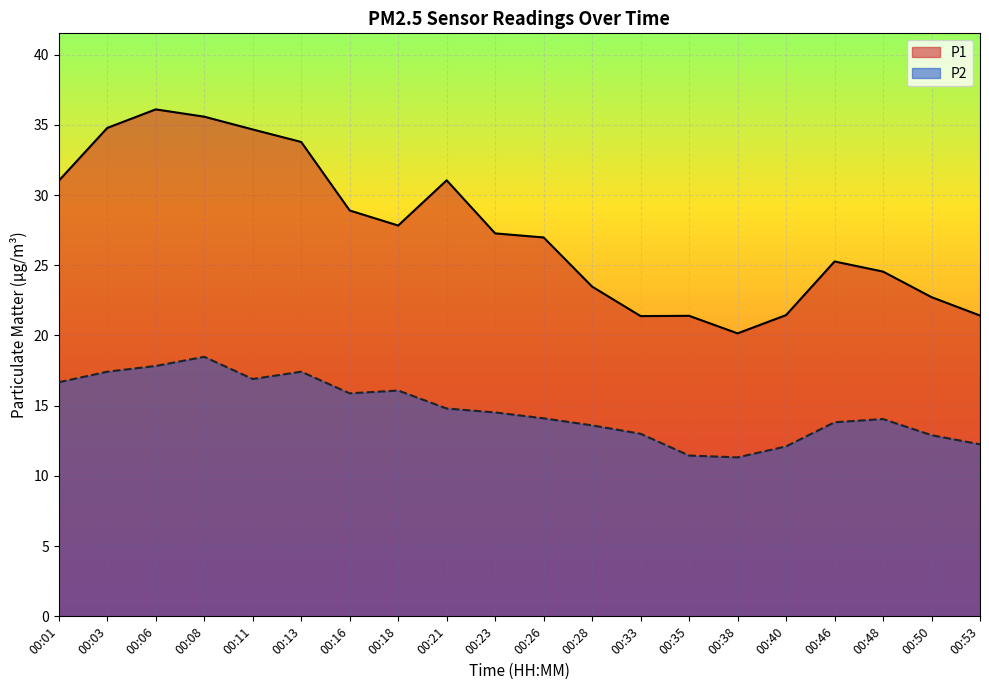

Where is the first local minimum for P1?

00:18